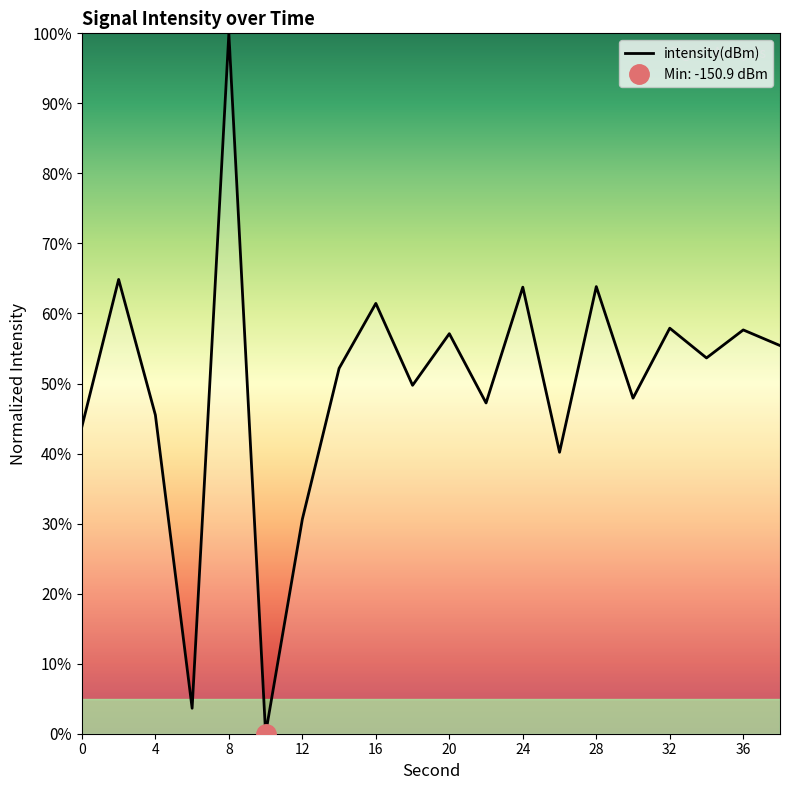

Between 32 and 30, which is larger?

32